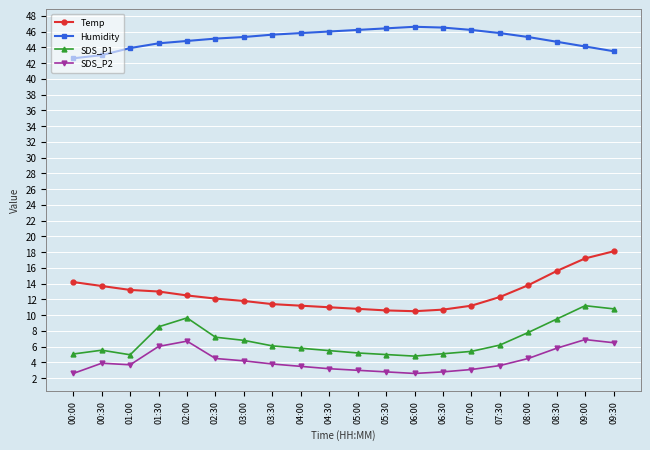

Rank the series at 04:30 from highest to lowest value.

Humidity, Temp, SDS_P1, SDS_P2